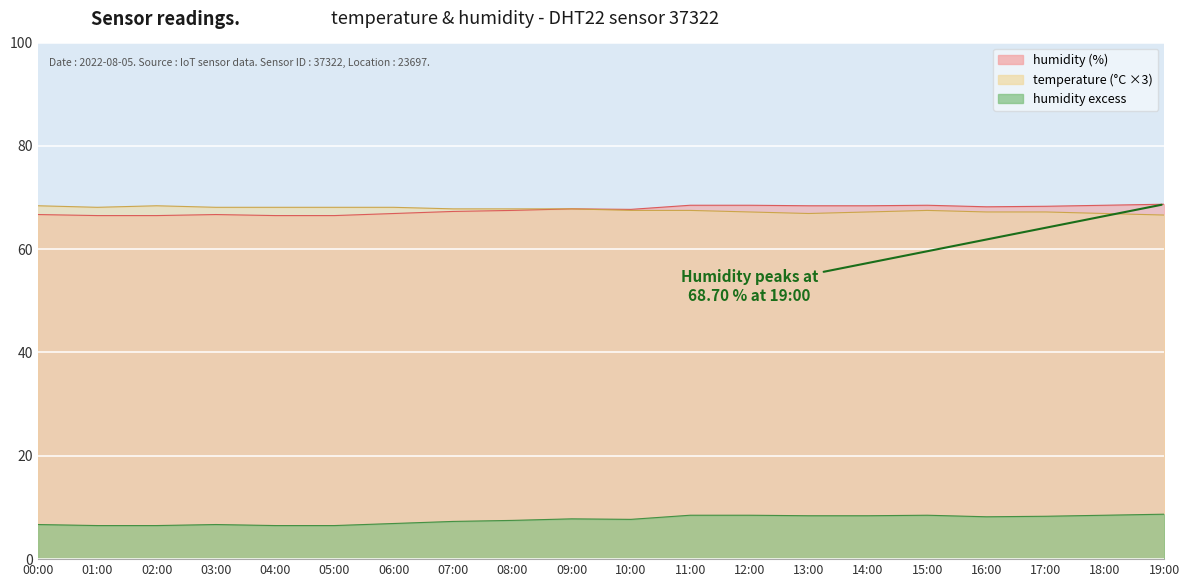

What is the value of the temperature point at the 16th from the left?

67.5